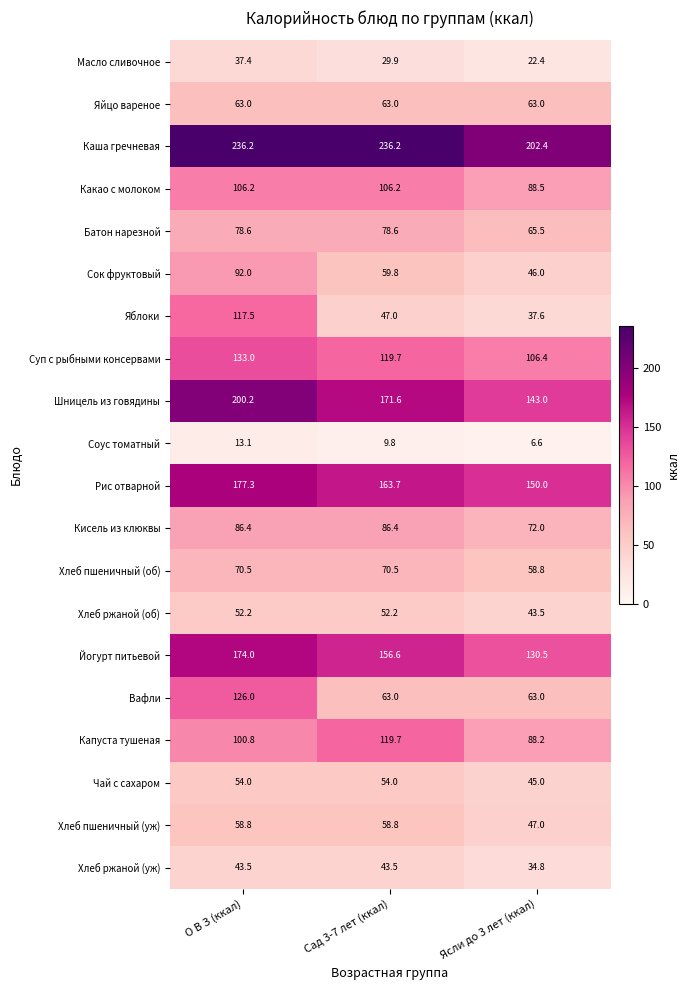

What is the difference between the Какао с молоком values at Сад 3-7 лет (ккал) and Ясли до 3 лет (ккал)?

17.7